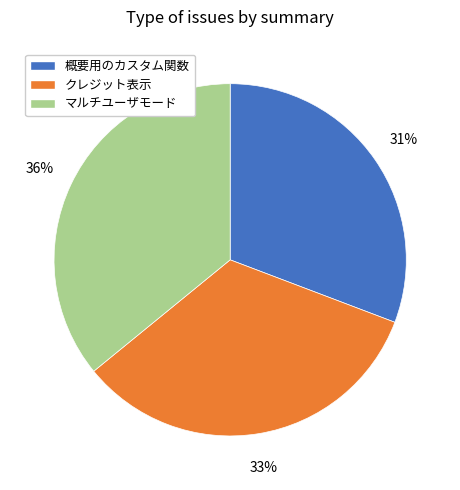

What is the largest slice in the pie chart?

マルチユーザモード